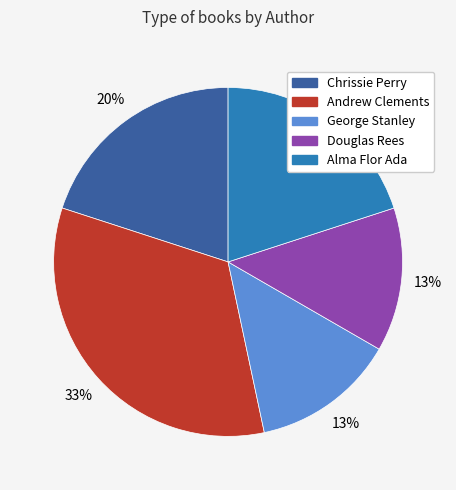

Is there any slice that represents more than half of the pie?

No